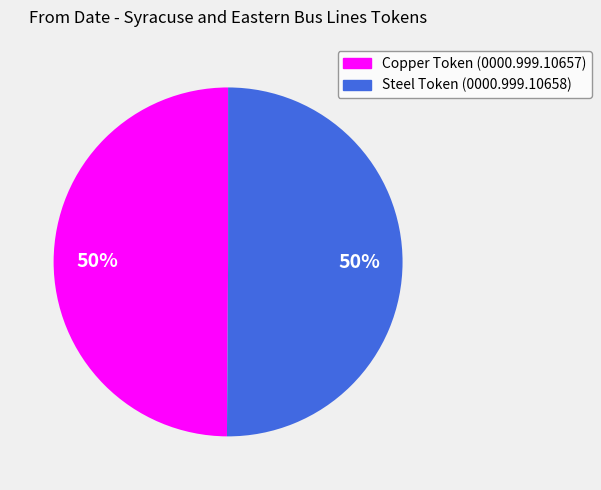

What is the ratio of the value at Steel Token (0000.999.10658) to the value at Copper Token (0000.999.10657)?

1.0